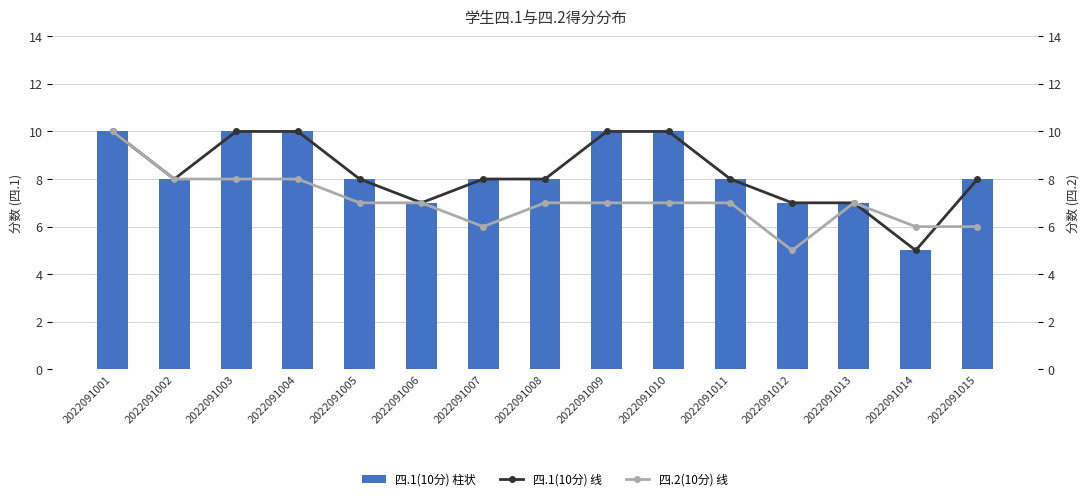

Is the value of 四.2(10分) (light) at 2022091001 greater than the value of 四.1线 (dark) at 2022091013?

Yes